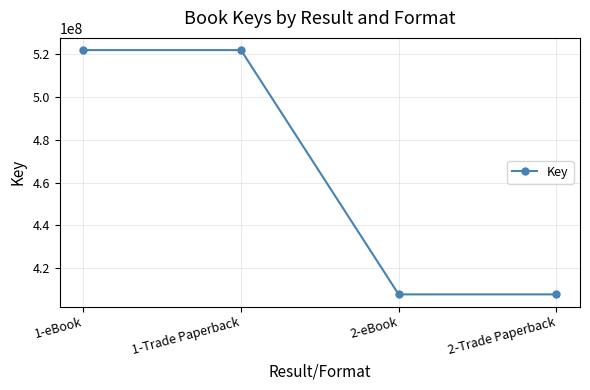

What is the smallest value displayed?

407642190